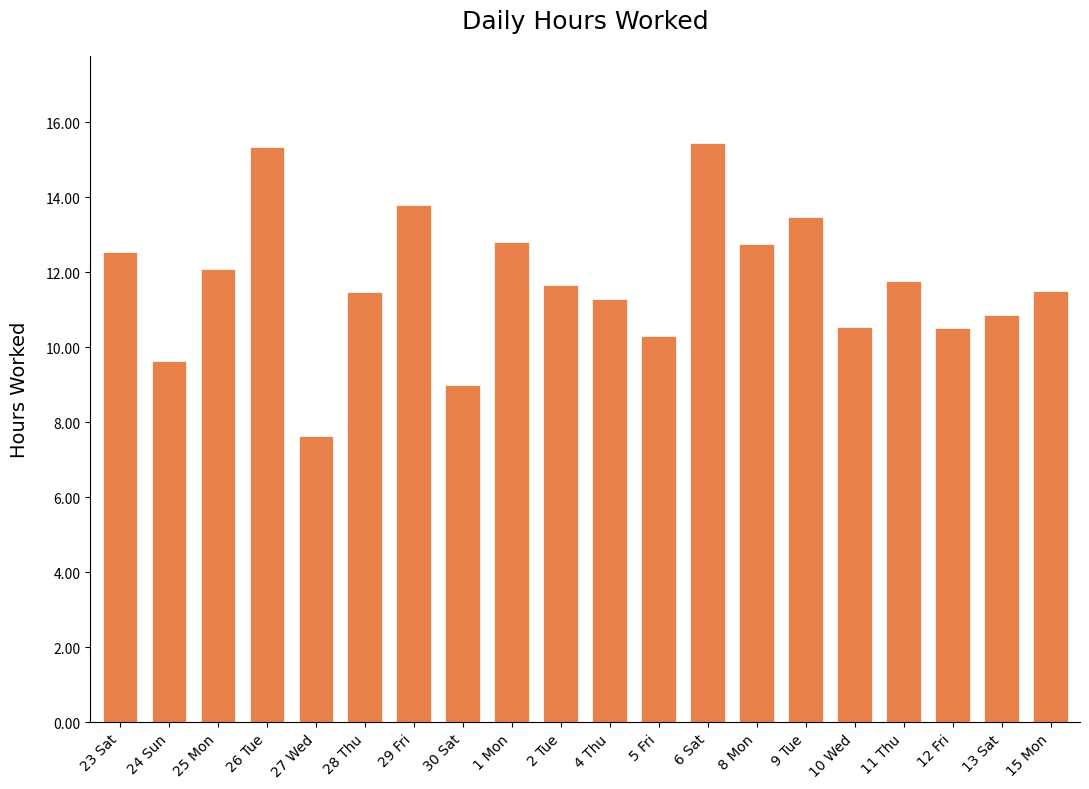

The chart shows a value of 13.5 at 9 Tue. True or false?

True